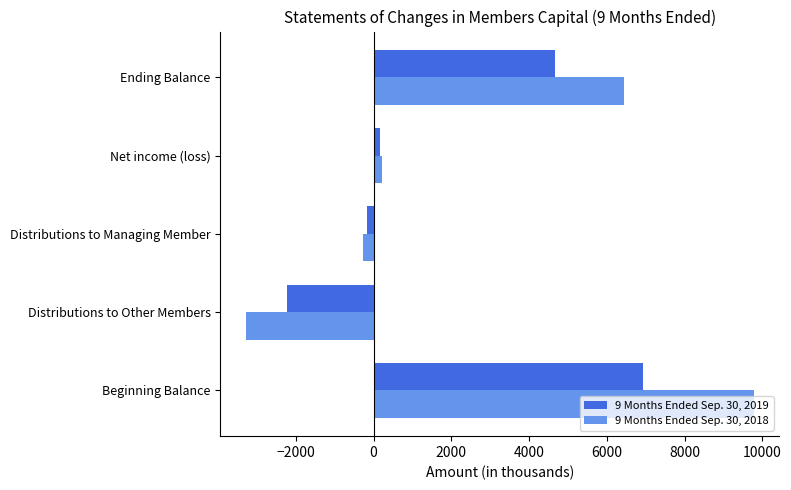

Rank the series by their maximum value, from lowest to highest.

9 Months Ended Sep. 30, 2019, 9 Months Ended Sep. 30, 2018